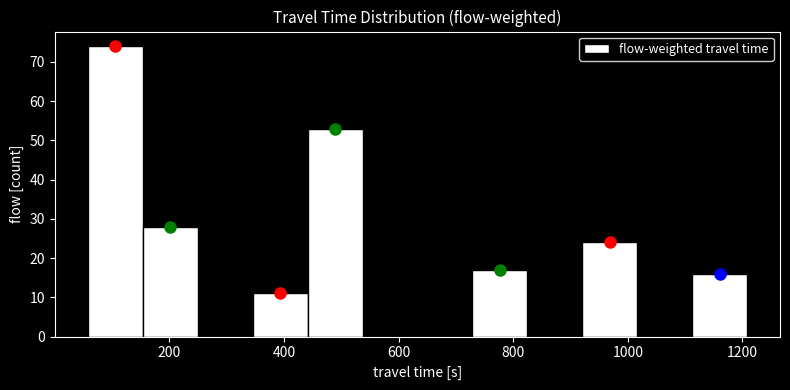

Reading left to right, list every bar in this chart as the range it spans on the x-axis followed by its height. Neither the bar edges nor the heights are printed on the chart, so give them approximately, as read against the axes.

60 to 160: 74
160 to 240: 28
240 to 340: 0
340 to 440: 11
440 to 540: 53
540 to 640: 0
640 to 720: 0
720 to 820: 17
820 to 920: 0
920 to 1020: 24
1020 to 1120: 0
1120 to 1200: 16